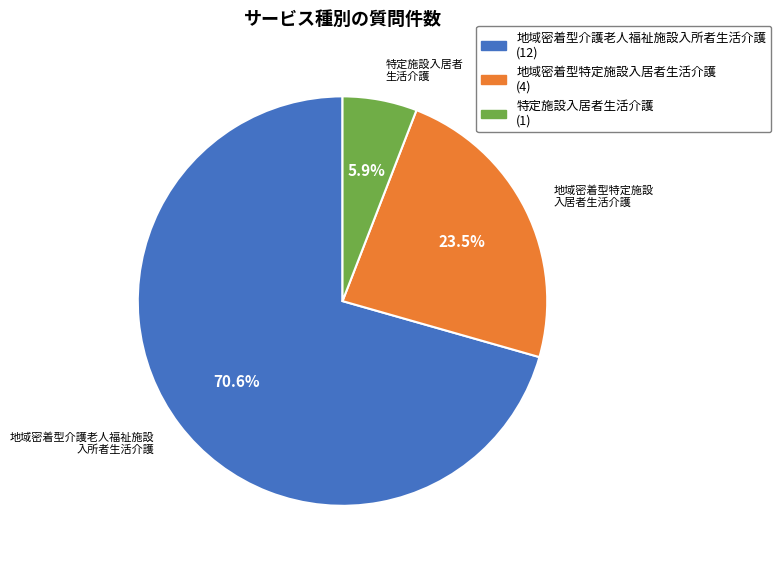

True or false: 地域密着型特定施設入居者生活介護 accounts for 11% of the total.

False